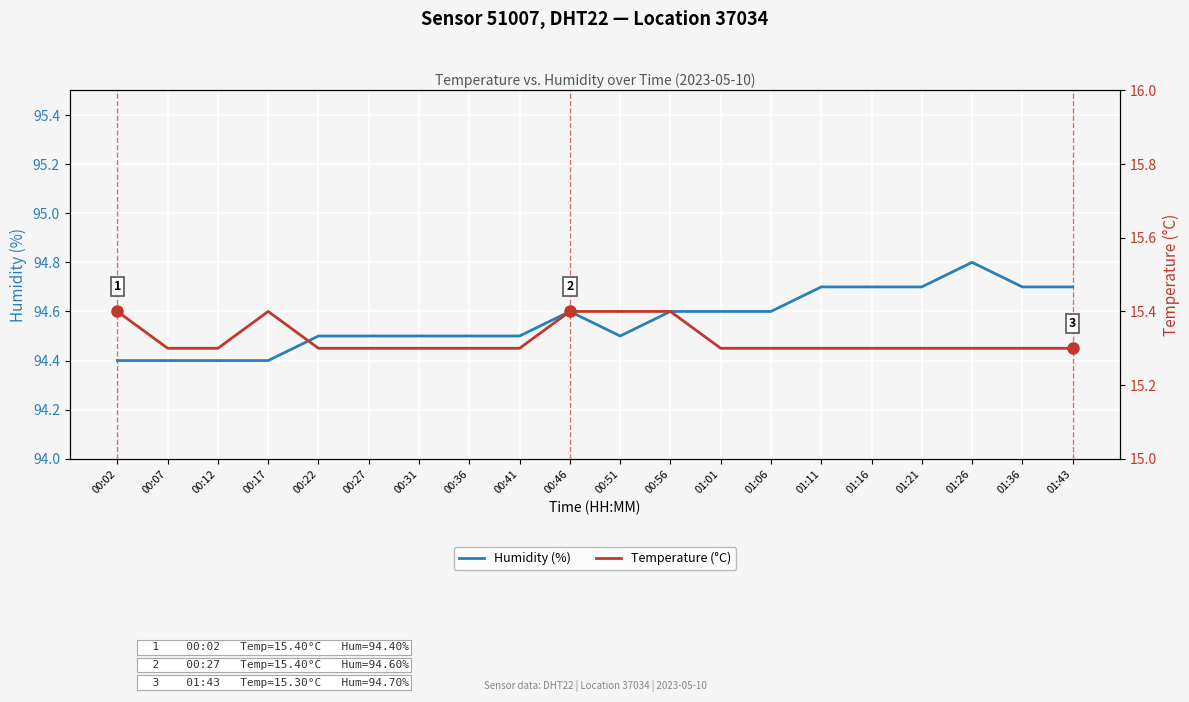

True or false: Temperature (°C) has more than 2 interior local peaks.

False